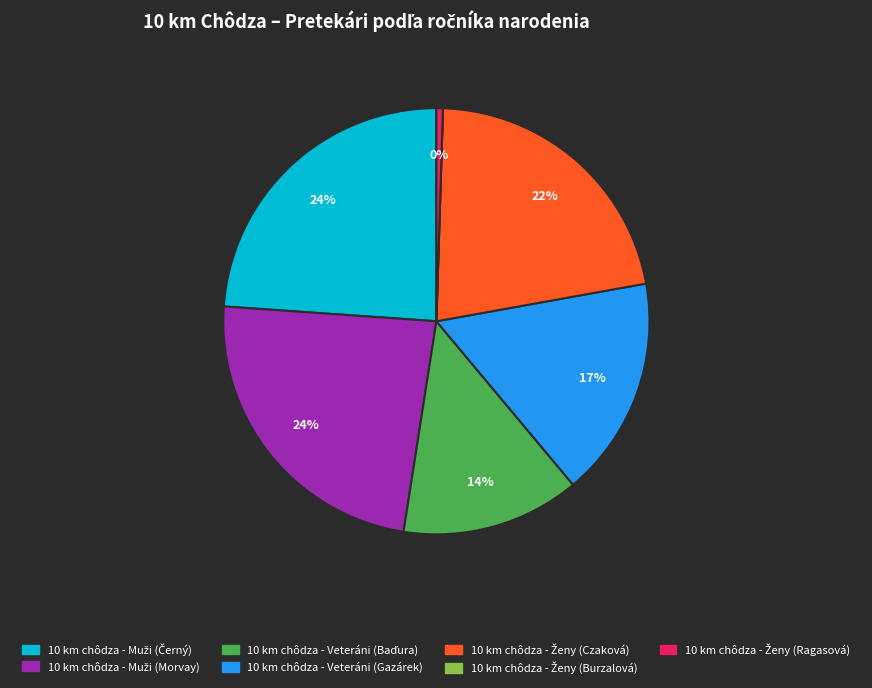

True or false: 10 km chôdza - Veteráni (Gazárek) accounts for 25% of the total.

False